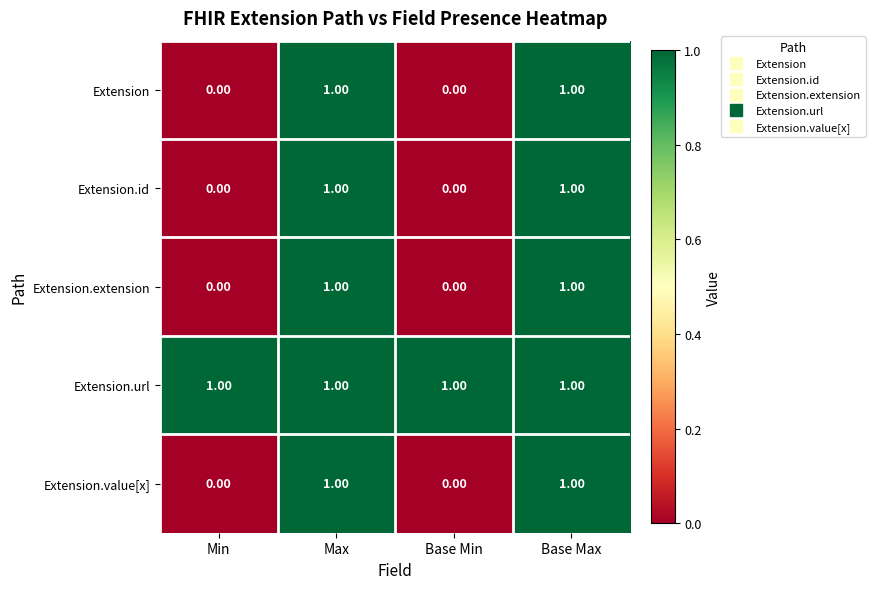

At how many categories does at least one series exceed 0?

4